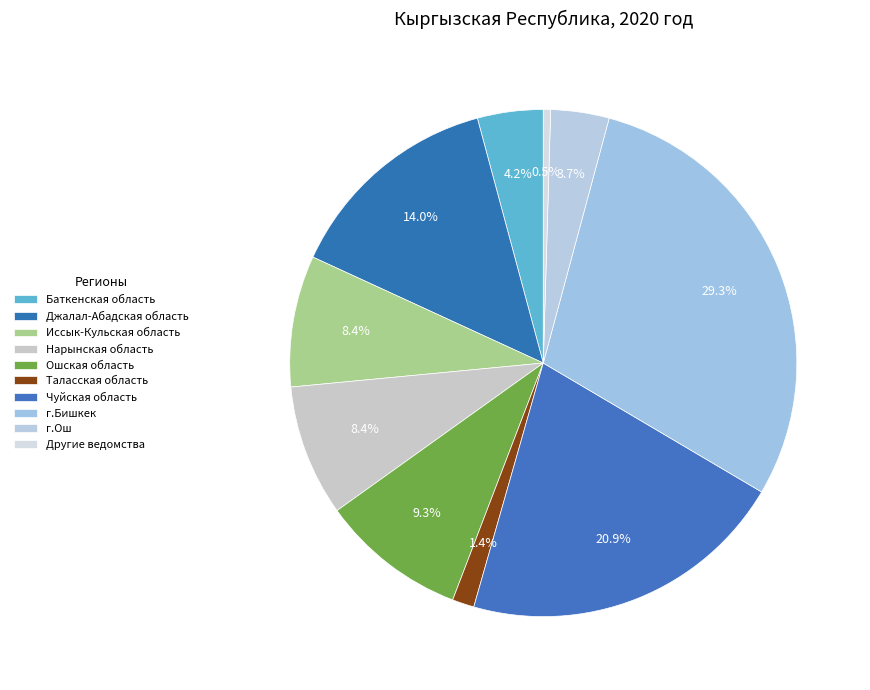

What is the smallest slice in the pie chart?

Другие ведомства